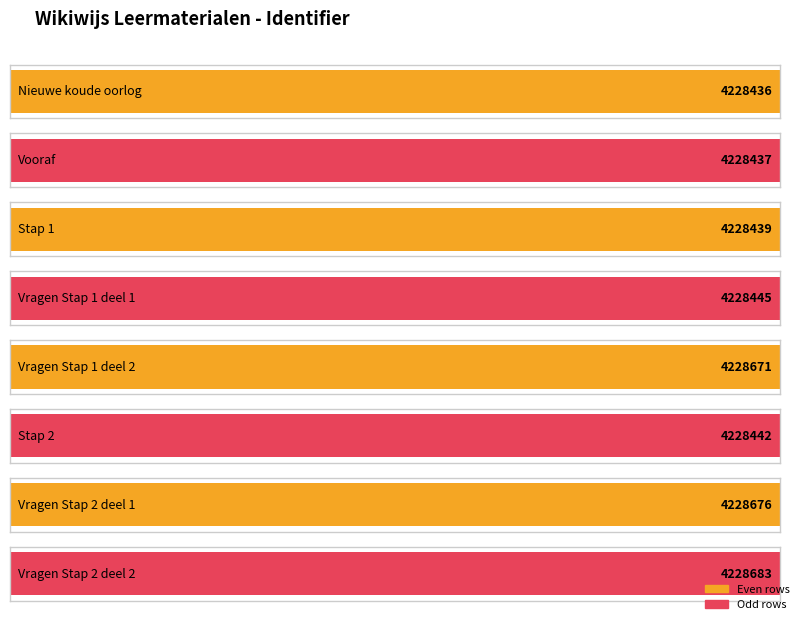

Which label corresponds to the largest value in the chart?

Vragen Stap 2 deel 2